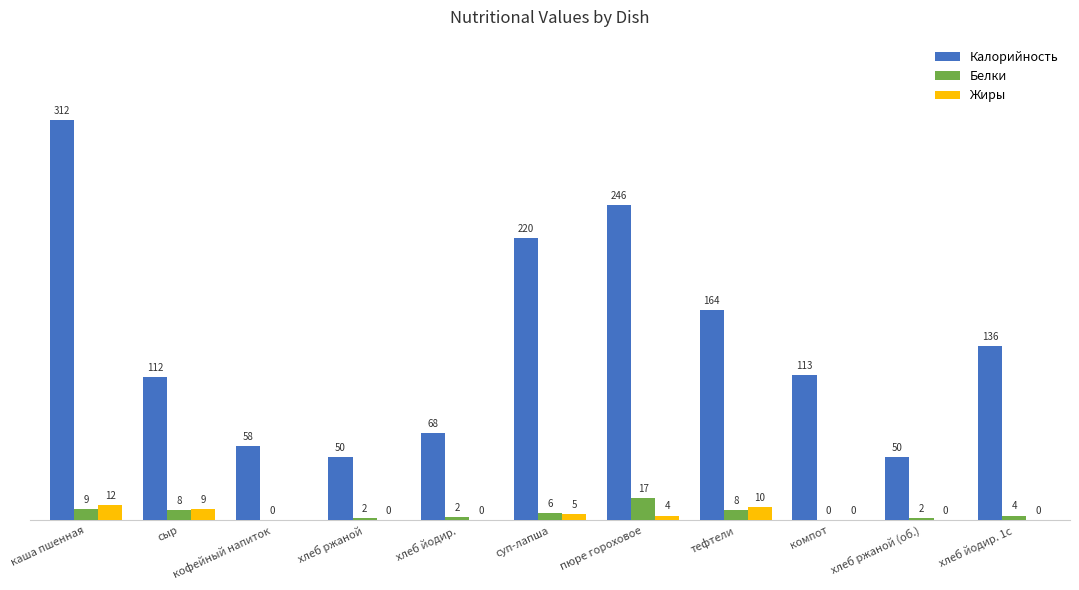

Which series changed the most between тефтели and хлеб йодир. 1с?

Калорийность